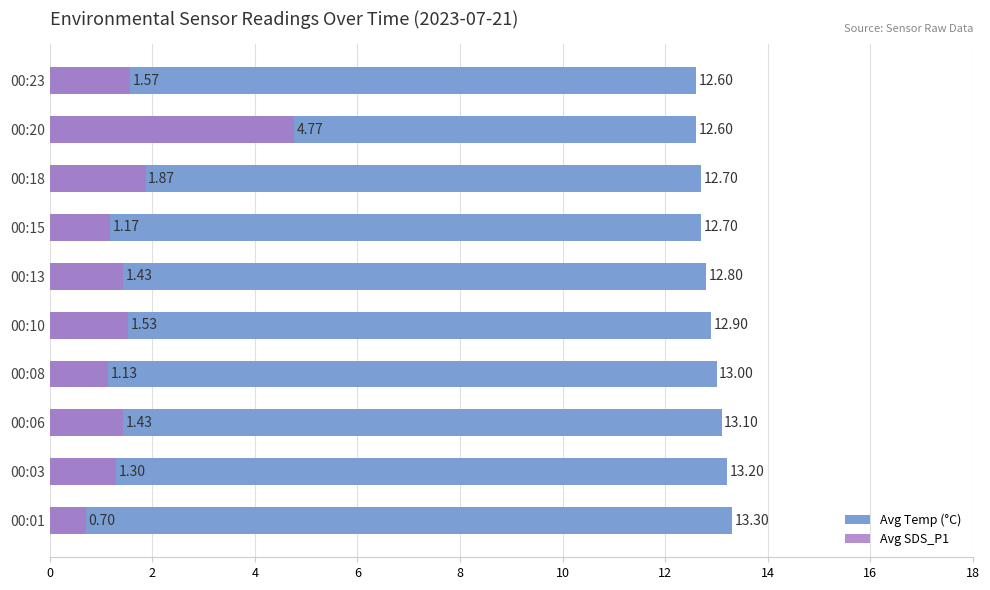

The value of Avg Temp (°C) at 00:03 is 13.2. True or false?

True